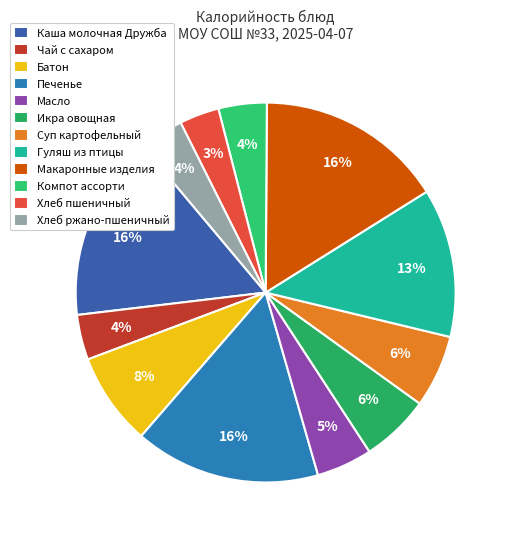

Which has a higher value, Гуляш из птицы or Хлеб пшеничный?

Гуляш из птицы